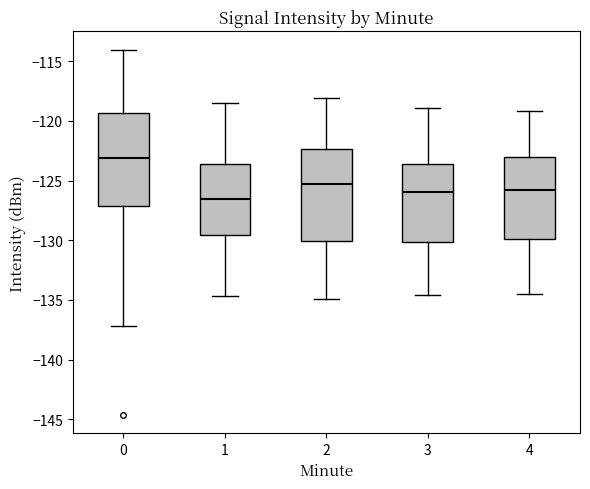

Reading left to right, read every box against the y-axis: the position of its median line, the range the box covers, and the ends of its whiskers. The values are not printed on the chart, so give them approximately, as read against the axis.

0: median -123.0, box -127.0 to -119.5, whiskers -137.0 to -114.0
1: median -126.5, box -129.5 to -123.5, whiskers -134.5 to -118.5
2: median -125.0, box -130.0 to -122.5, whiskers -135.0 to -118.0
3: median -126.0, box -130.0 to -123.5, whiskers -134.5 to -119.0
4: median -125.5, box -130.0 to -123.0, whiskers -134.5 to -119.0